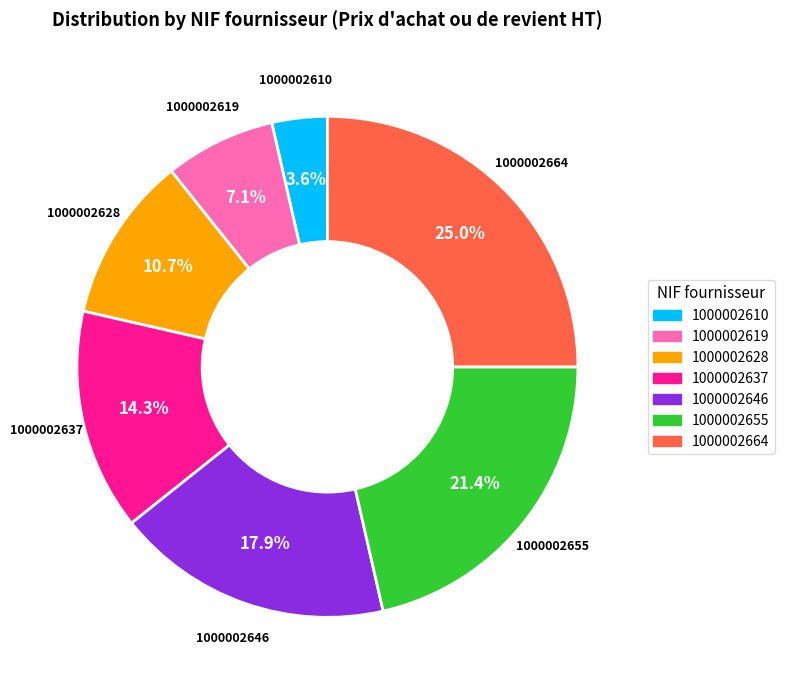

Is the sum of 1000002655 and 1000002637 greater than half?

No